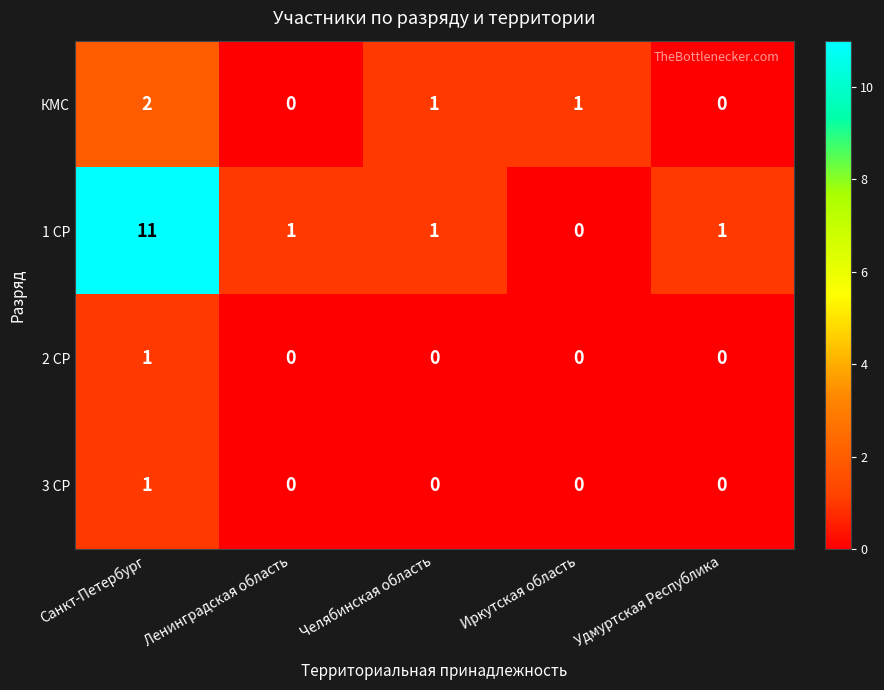

How many series are shown in this chart?

4